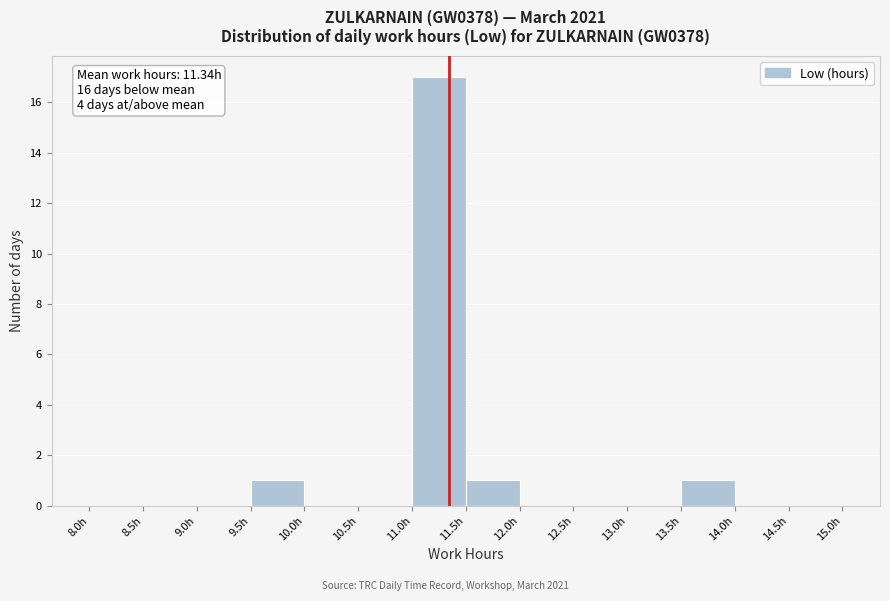

Over which range of the x-axis is the bar tallest?

11.0 to 11.5